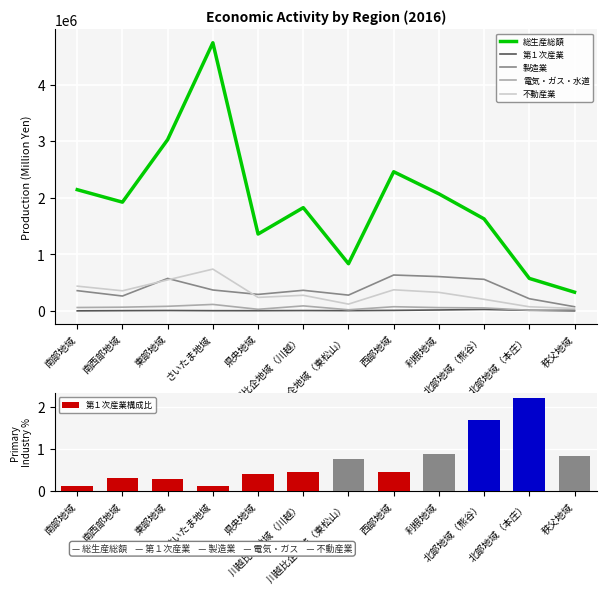

True or false: 第１次産業 has a value of 6218.0 at 南西部地域.

True